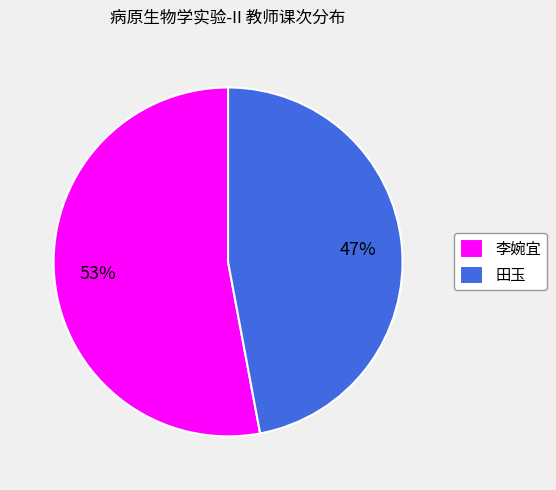

To the nearest percent, what is the difference between the 田玉 and 李婉宜 slice percentages?

6%